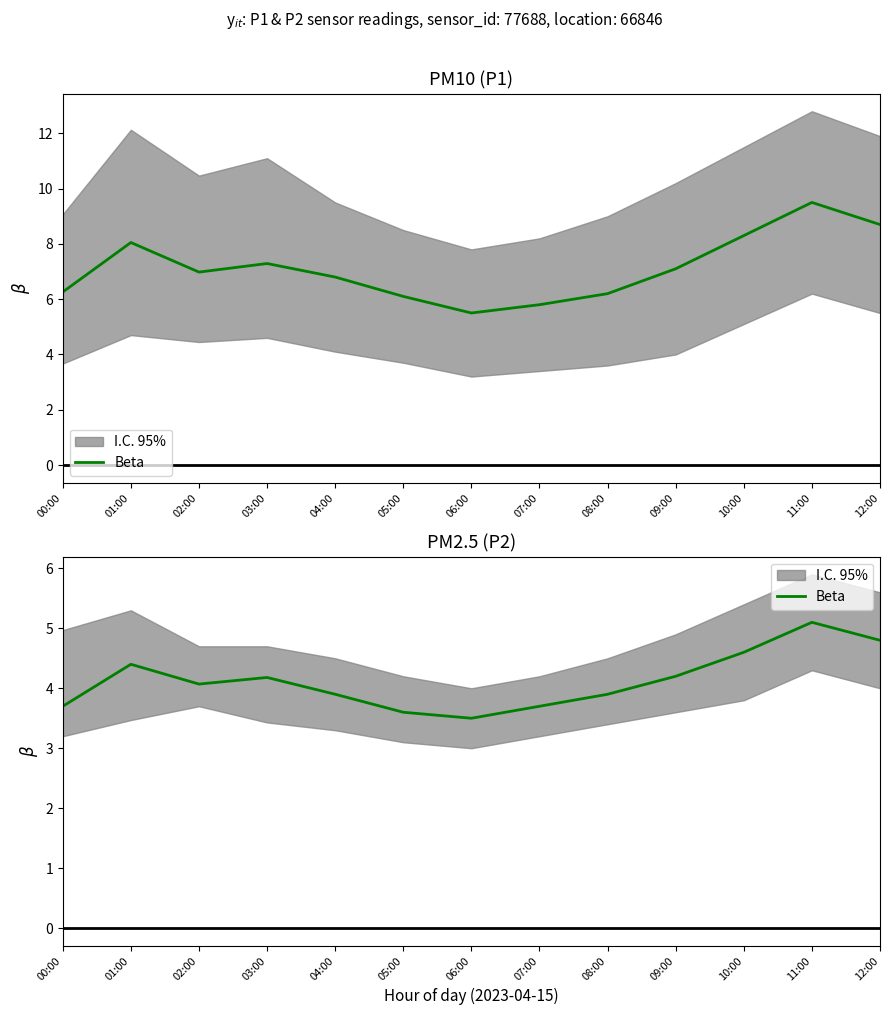

How many points are lower than both their immediate neighbors (excluding endpoints)?

2